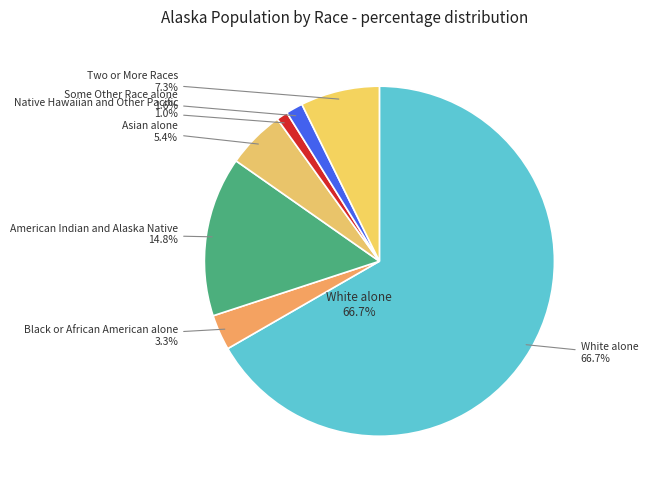

Which category accounts for the majority?

White alone